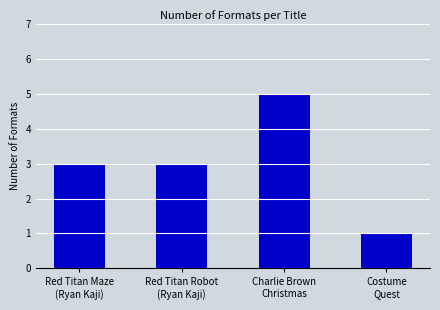

Which label corresponds to the smallest value in the chart?

Costume
Quest